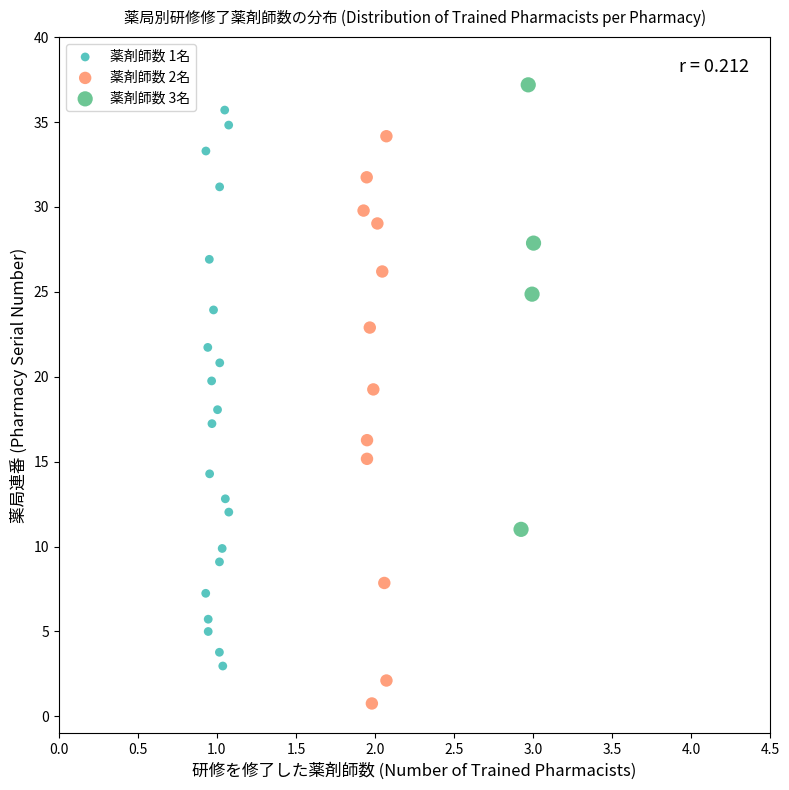

Which series reaches the minimum Y coordinate?

薬剤師数 2名